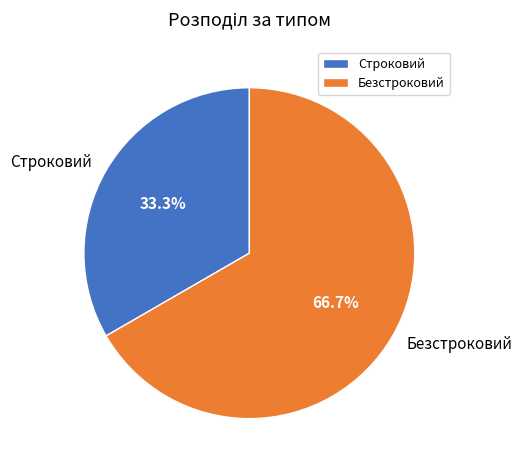

Does Строковий account for over 50% of the chart?

No